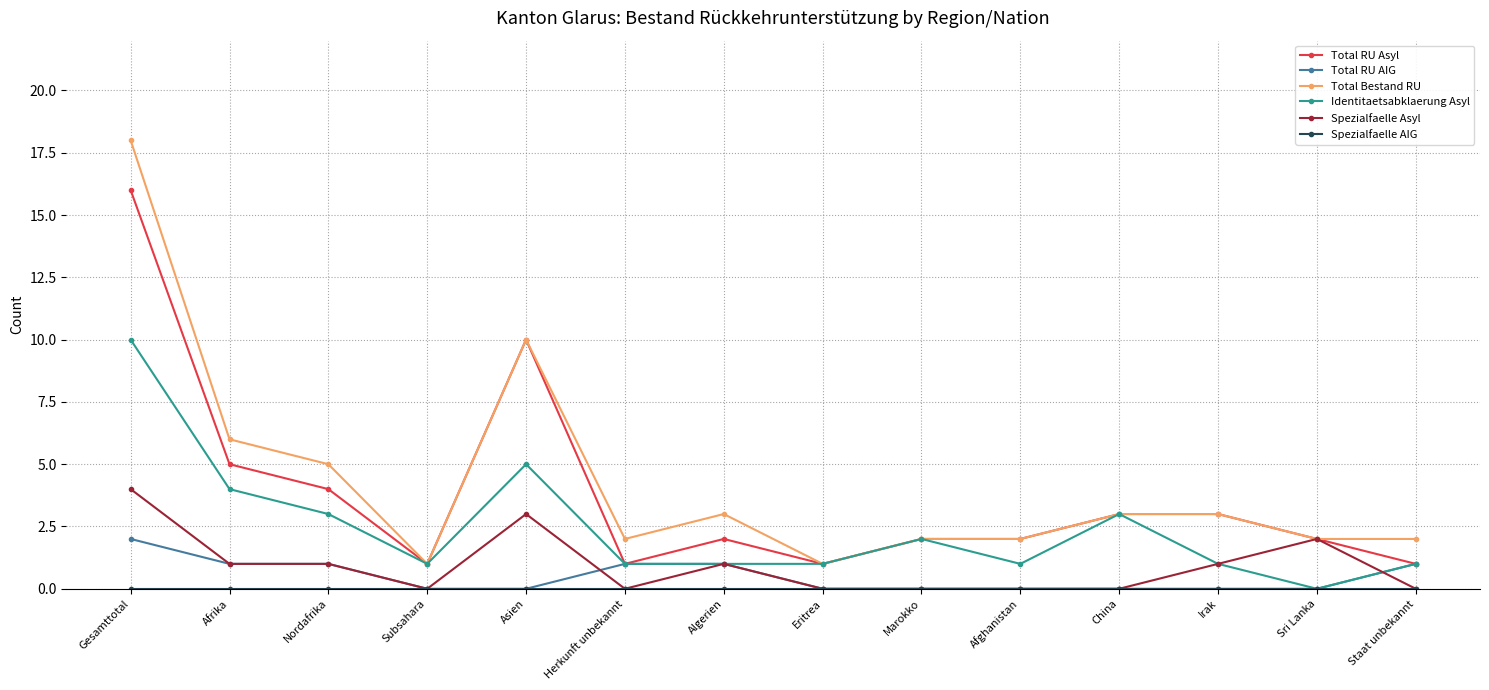

Count the Identitaetsabklaerung Asyl values in the range 1 to 3.

10